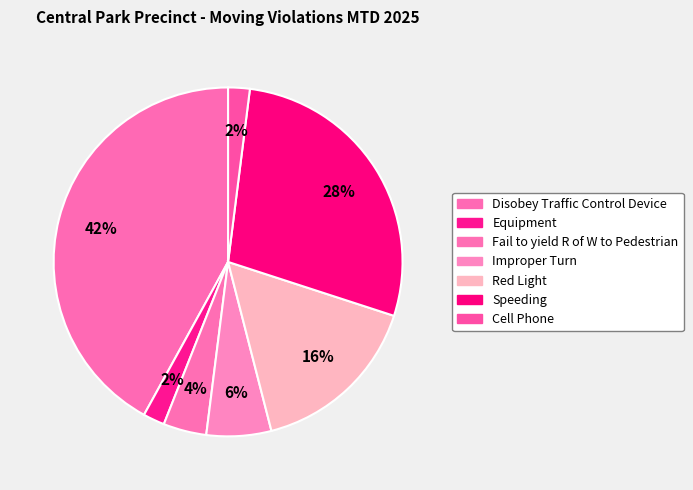

How many slices are in this pie chart?

7